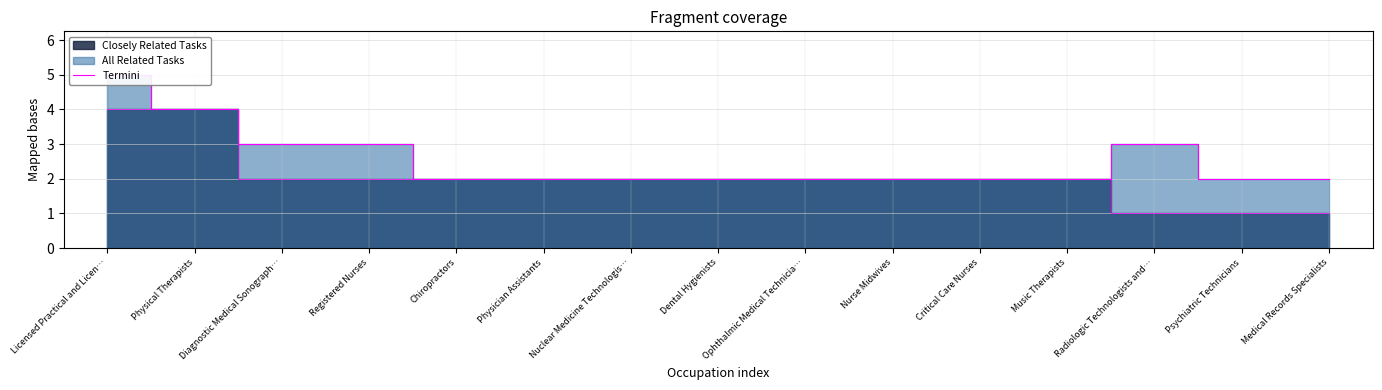

How many interior local peaks (higher than both neighbors) does the data have?

1